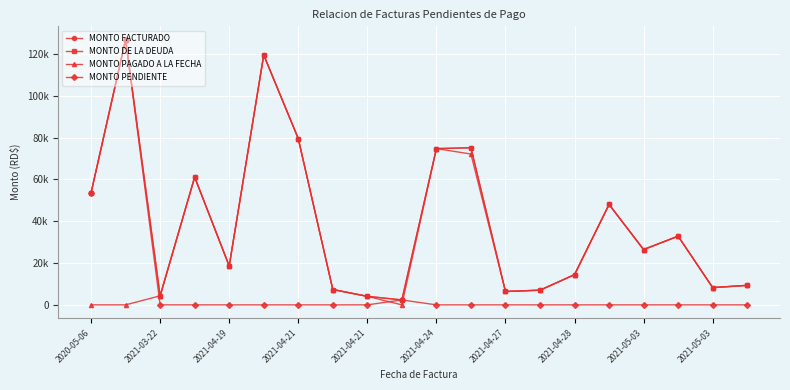

Rank the series by their maximum value, from highest to lowest.

MONTO FACTURADO, MONTO DE LA DEUDA, MONTO PENDIENTE, MONTO PAGADO A LA FECHA